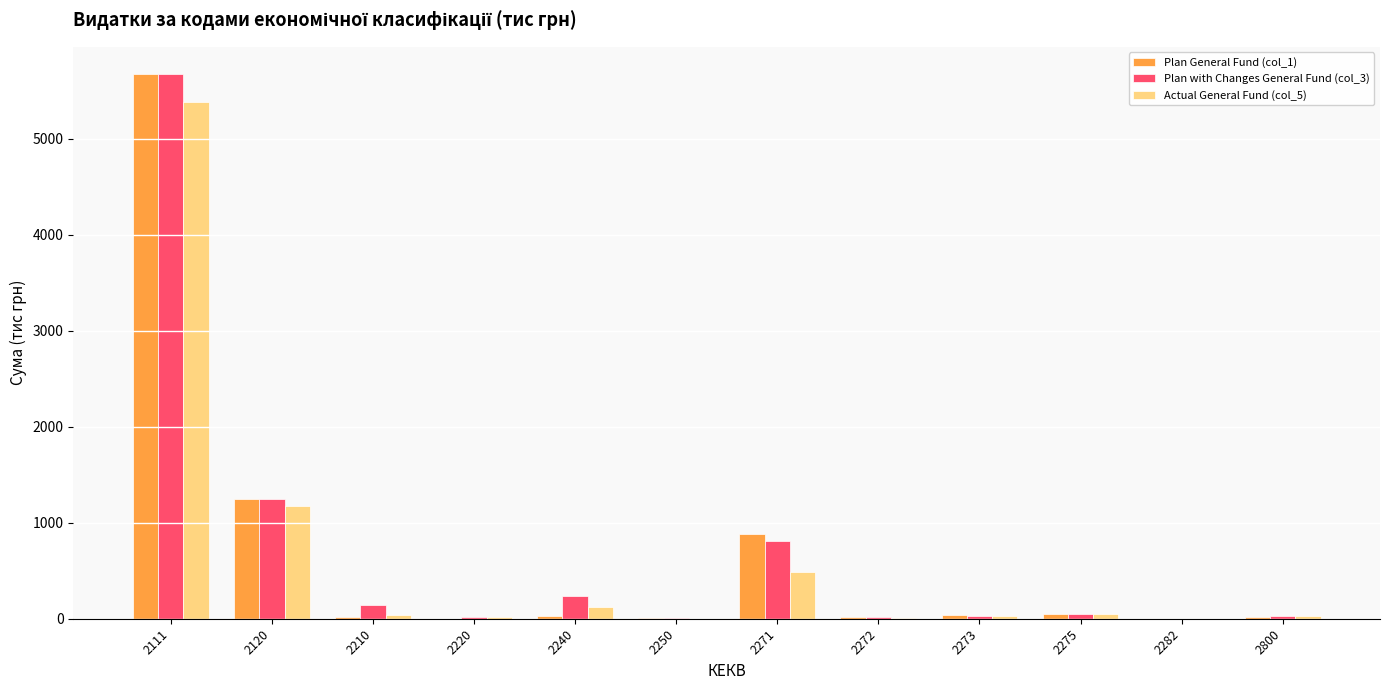

What is the sum of all Plan with Changes General Fund (col_3) values?

8264.7